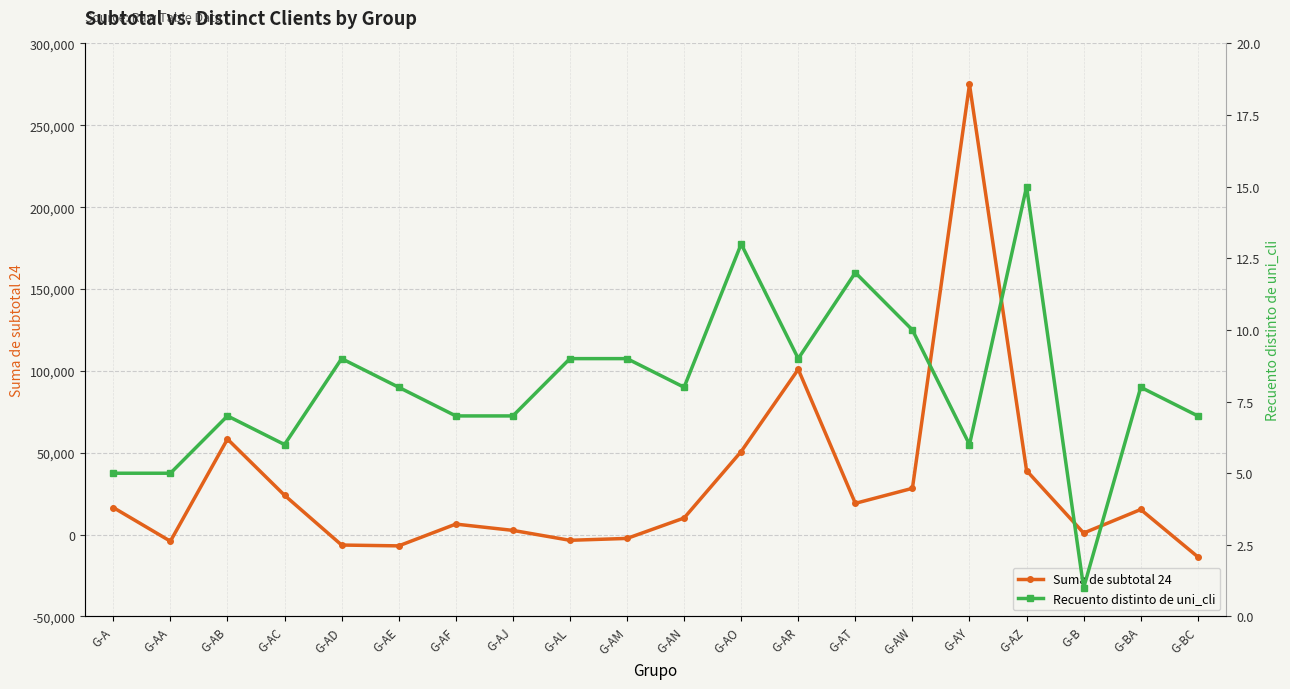

Is it true that Suma de subtotal 24 equals -2069.6 at G-AE?

False